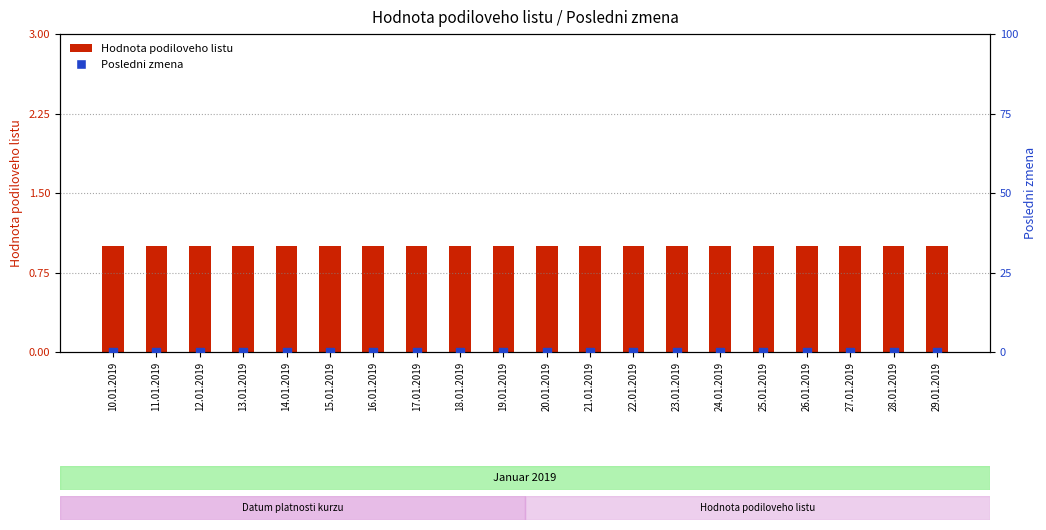

At which category is the sum across all series the highest?

10.01.2019